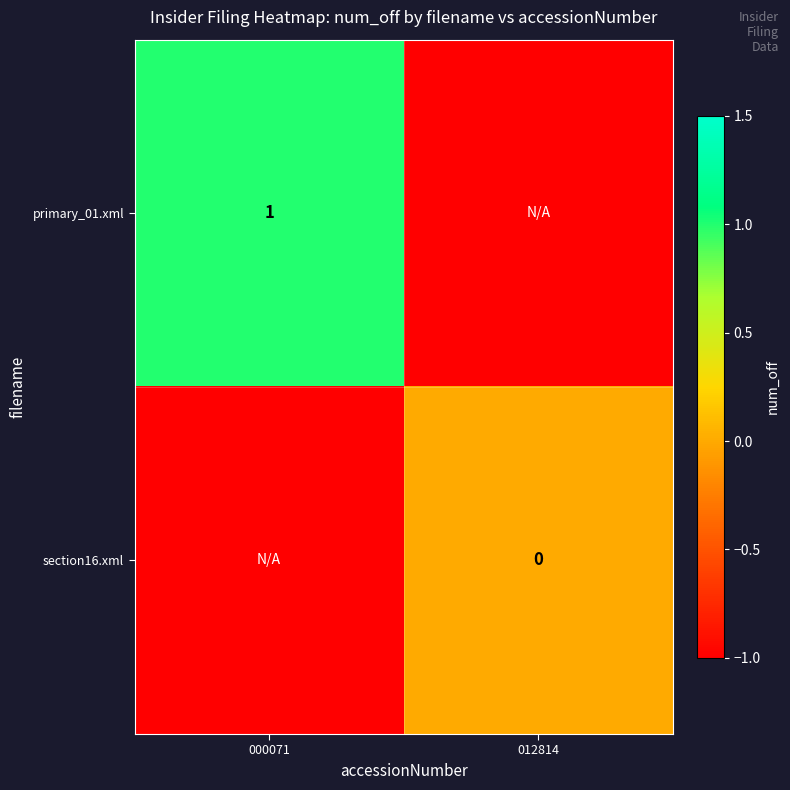

Which series has the largest total across all categories?

primary_01.xml